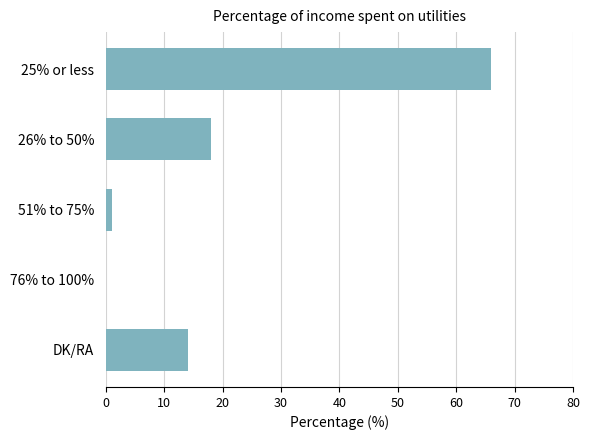

What is the greatest value displayed?

66